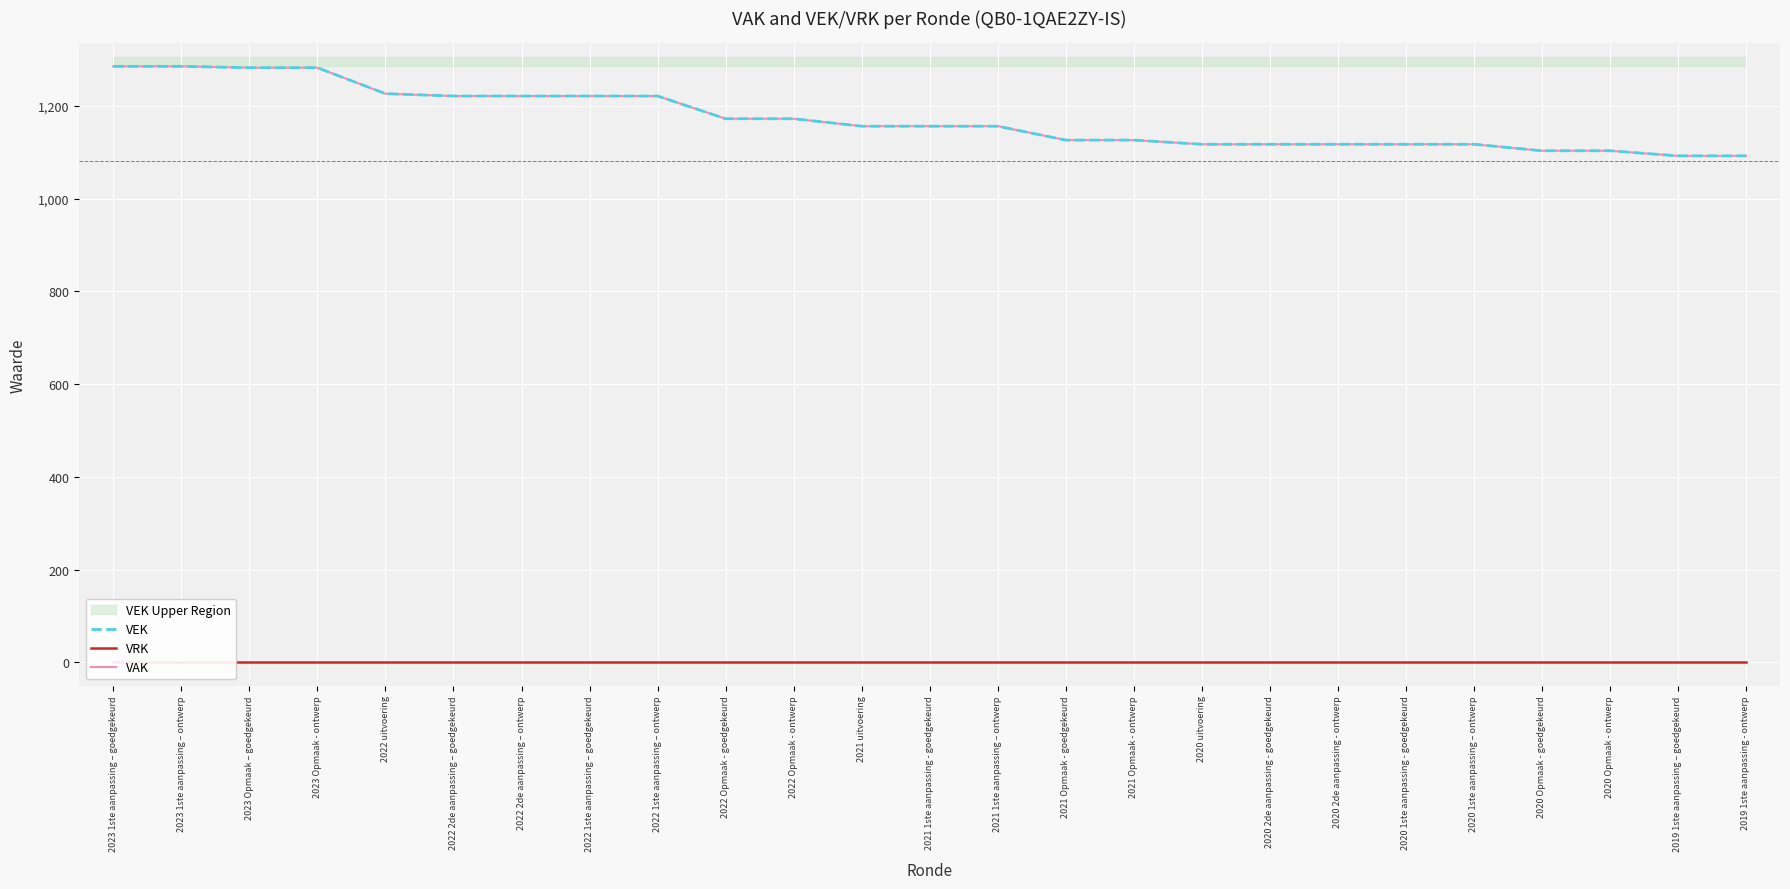

Between 2023 1ste aanpassing – goedgekeurd and 2022 Opmaak - goedgekeurd, which is larger?

2023 1ste aanpassing – goedgekeurd